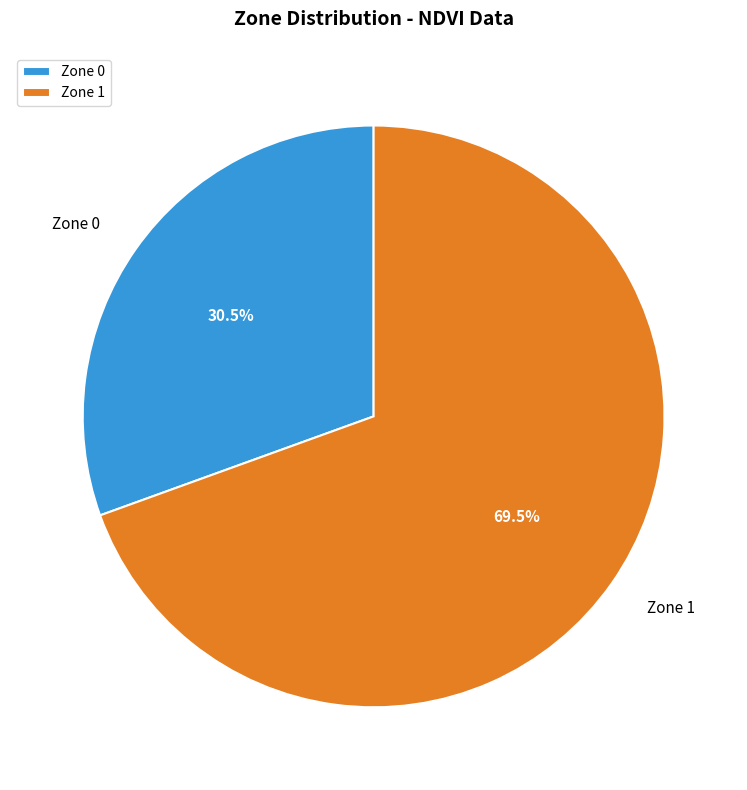

To the nearest percent, what is the combined percentage of Zone 1 and Zone 0?

100%